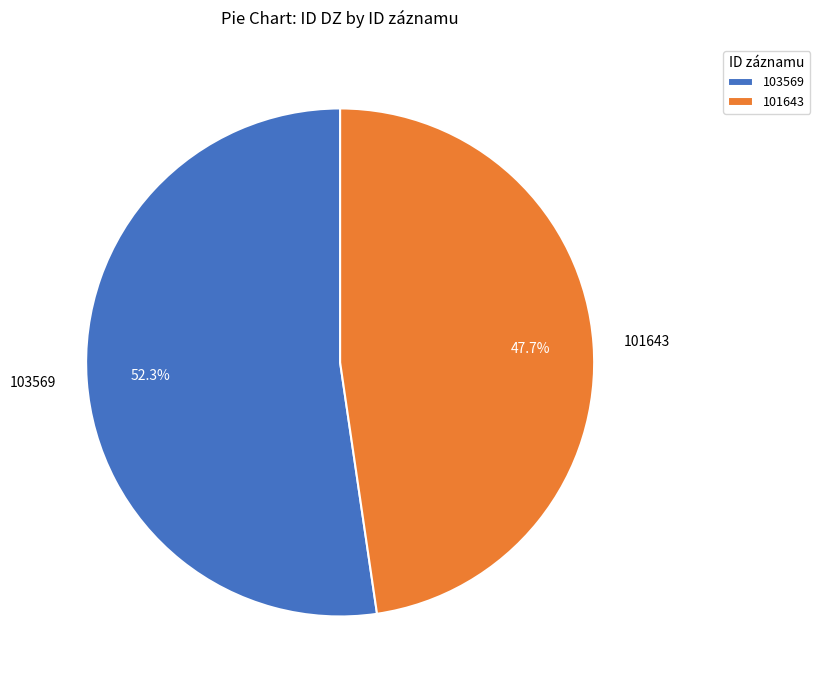

To the nearest percent, what is the difference between the largest and smallest slice percentages?

5%